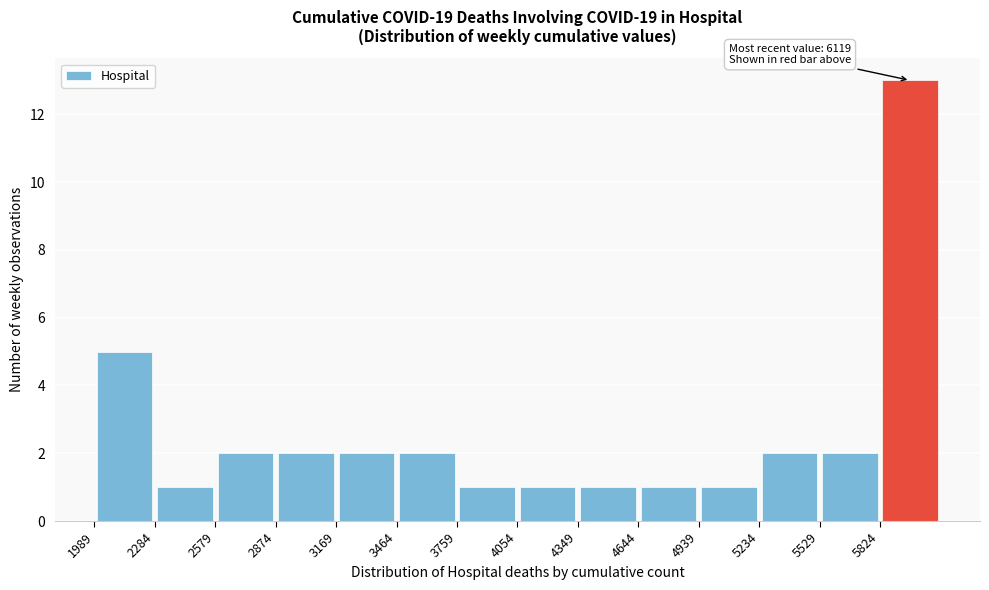

Which range on the x-axis has the tallest bar?

5800 to 6100